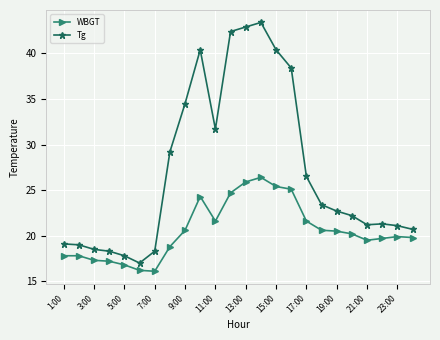

Which series has the largest range (max minus min)?

Tg